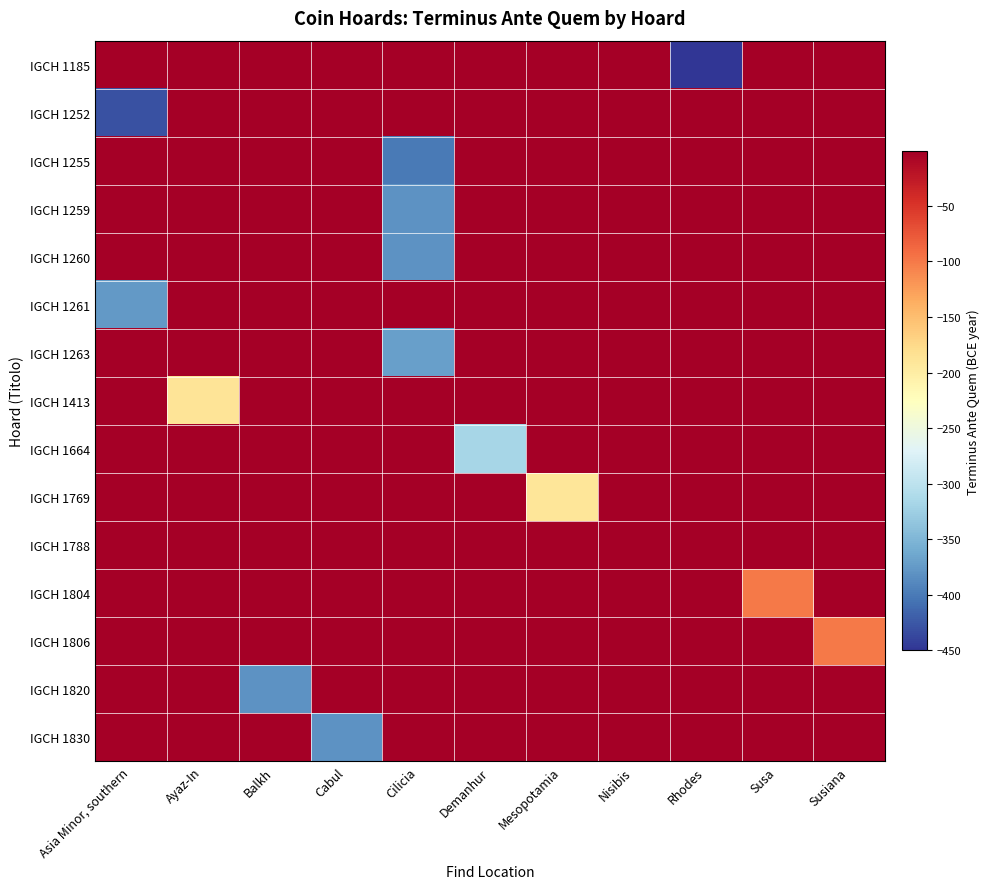

Between Cilicia and Asia Minor, southern, which is larger?

Cilicia